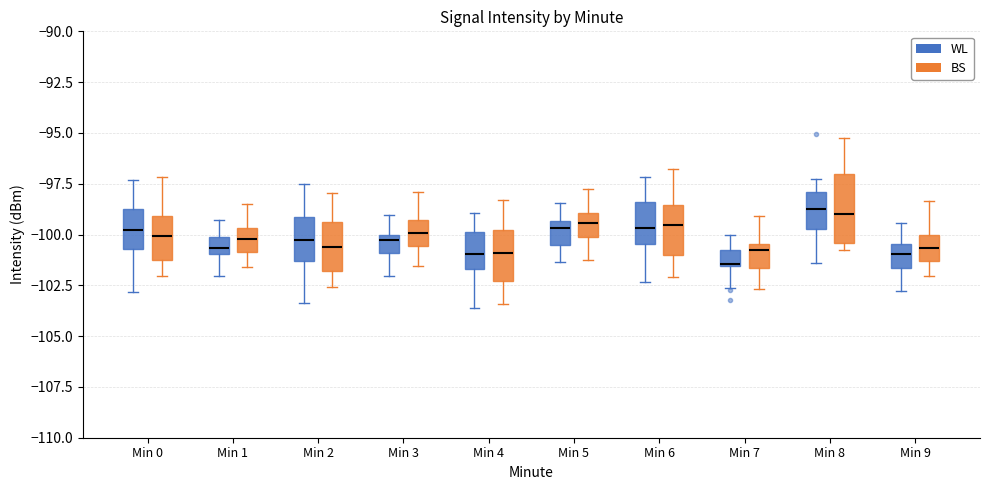

Reading left to right, transcribe this box plot: for each box, give where its median line is, the range the box spans, and where its two whiskers end, as read against the y-axis. The values are not printed on the chart, so give them approximately, as read against the axis.

Min 0 (WL): median -100.0, box -100.5 to -98.5, whiskers -103.0 to -97.5
Min 0 (BS): median -100.0, box -101.0 to -99.0, whiskers -102.0 to -97.0
Min 1 (WL): median -100.5, box -101.0 to -100.0, whiskers -102.0 to -99.5
Min 1 (BS): median -100.0, box -101.0 to -99.5, whiskers -101.5 to -98.5
Min 2 (WL): median -100.5, box -101.5 to -99.0, whiskers -103.5 to -97.5
Min 2 (BS): median -100.5, box -102.0 to -99.5, whiskers -102.5 to -98.0
Min 3 (WL): median -100.5, box -101.0 to -100.0, whiskers -102.0 to -99.0
Min 3 (BS): median -100.0, box -100.5 to -99.5, whiskers -101.5 to -98.0
Min 4 (WL): median -101.0, box -101.5 to -100.0, whiskers -103.5 to -99.0
Min 4 (BS): median -101.0, box -102.5 to -100.0, whiskers -103.5 to -98.5
Min 5 (WL): median -99.5 (just below the box's upper edge), box -100.5 to -99.5, whiskers -101.5 to -98.5
Min 5 (BS): median -99.5, box -100.0 to -99.0, whiskers -101.0 to -98.0
Min 6 (WL): median -99.5, box -100.5 to -98.5, whiskers -102.5 to -97.0
Min 6 (BS): median -99.5, box -101.0 to -98.5, whiskers -102.0 to -97.0
Min 7 (WL): median -101.5, box -101.5 to -101.0, whiskers -102.5 to -100.0
Min 7 (BS): median -101.0, box -101.5 to -100.5, whiskers -102.5 to -99.0
Min 8 (WL): median -98.5, box -99.5 to -98.0, whiskers -101.5 to -97.5
Min 8 (BS): median -99.0, box -100.5 to -97.0, whiskers -101.0 to -95.5
Min 9 (WL): median -101.0, box -101.5 to -100.5, whiskers -103.0 to -99.5
Min 9 (BS): median -100.5, box -101.5 to -100.0, whiskers -102.0 to -98.5